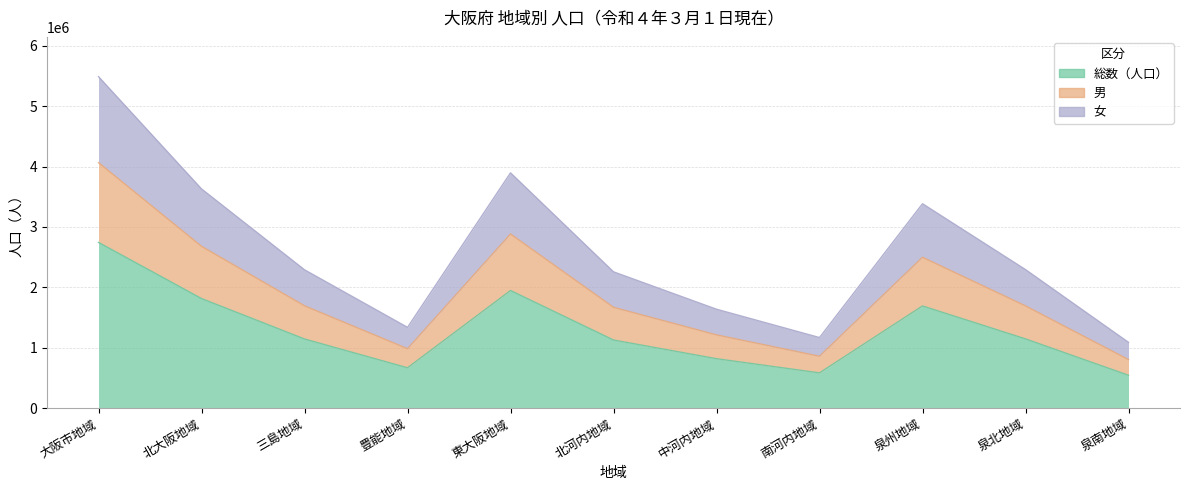

Where is the first local minimum for 男?

豊能地域